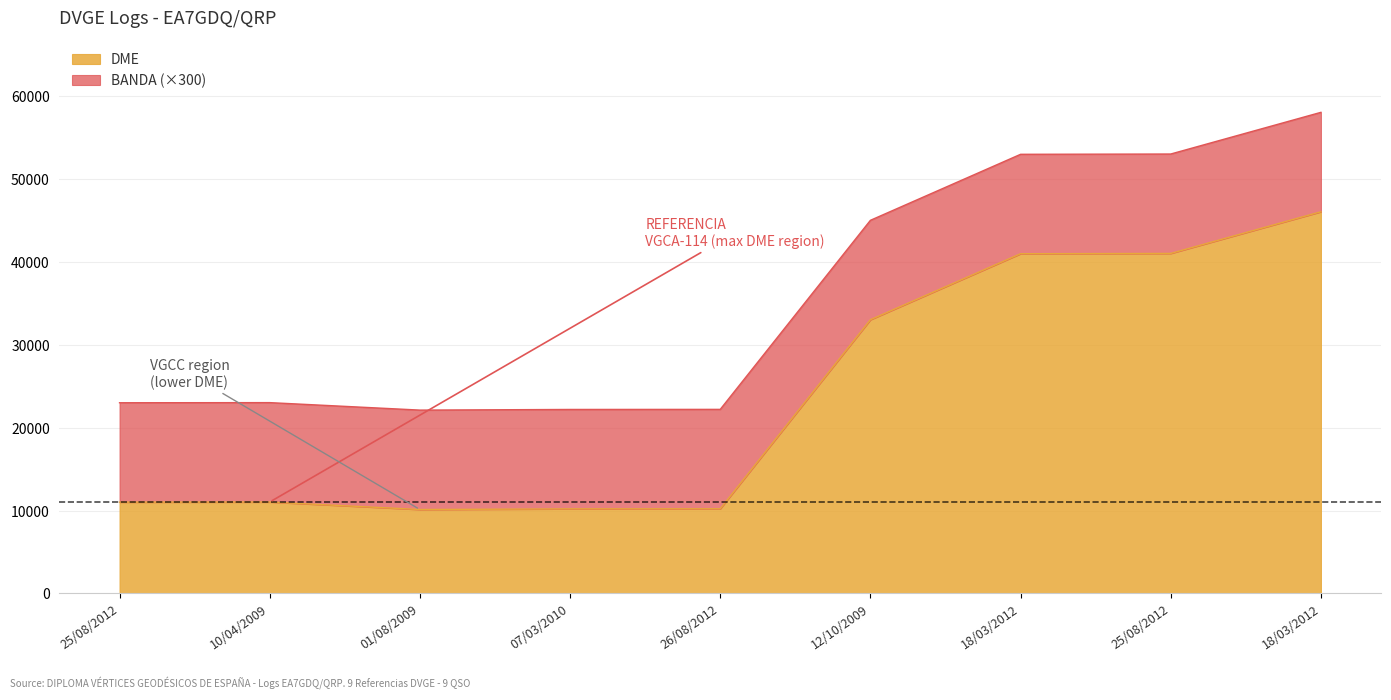

What is the value of the 2nd point from the left?

11030